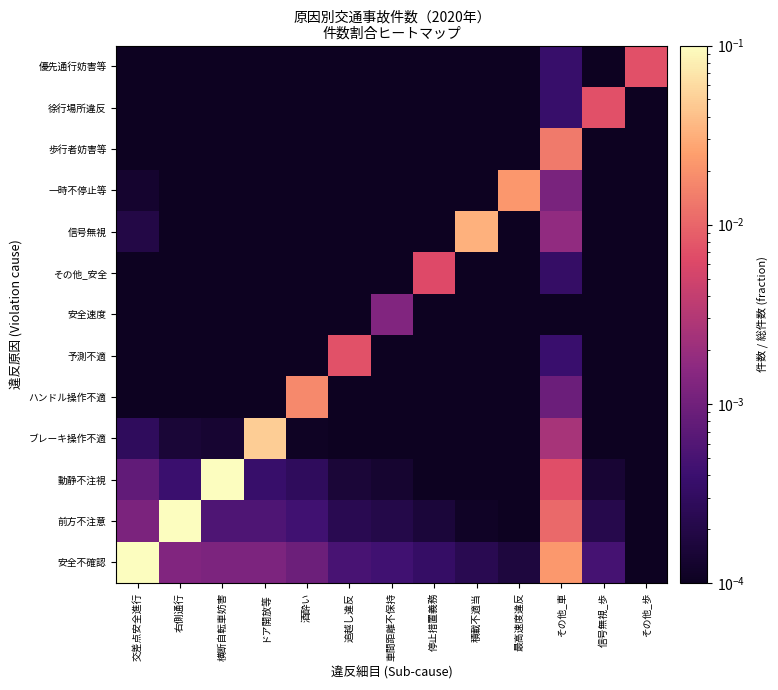

Which category has the highest value across all series?

交差点安全進行